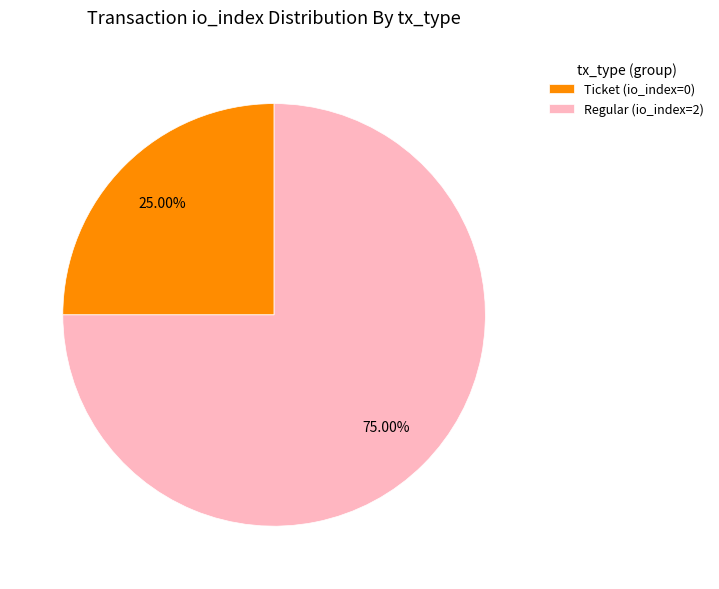

To the nearest percent, what is the average slice percentage?

50%